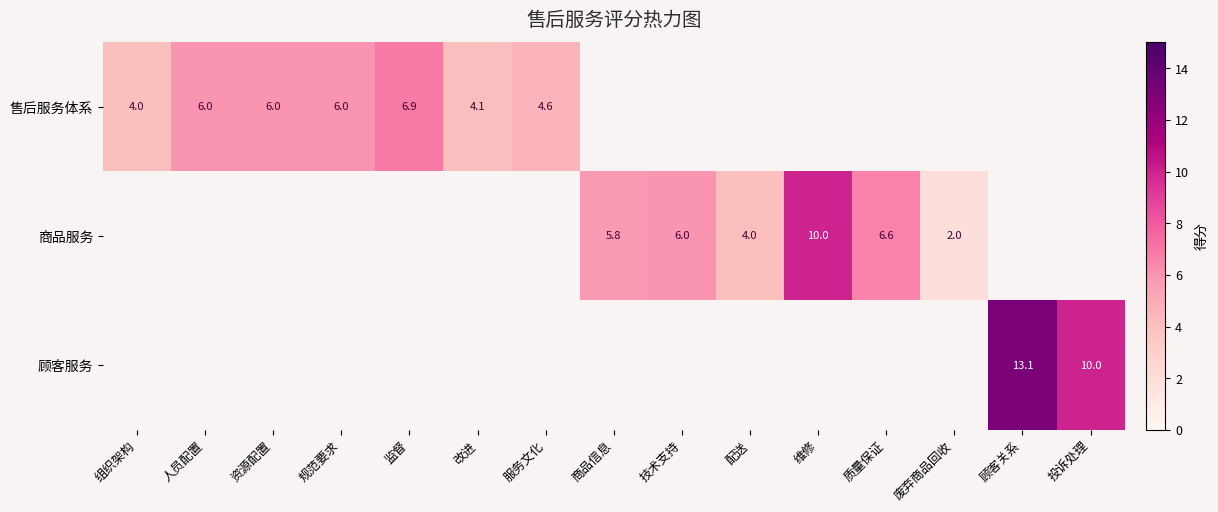

What is the sum of the 售后服务体系 values at 服务文化 and 人员配置?

10.6